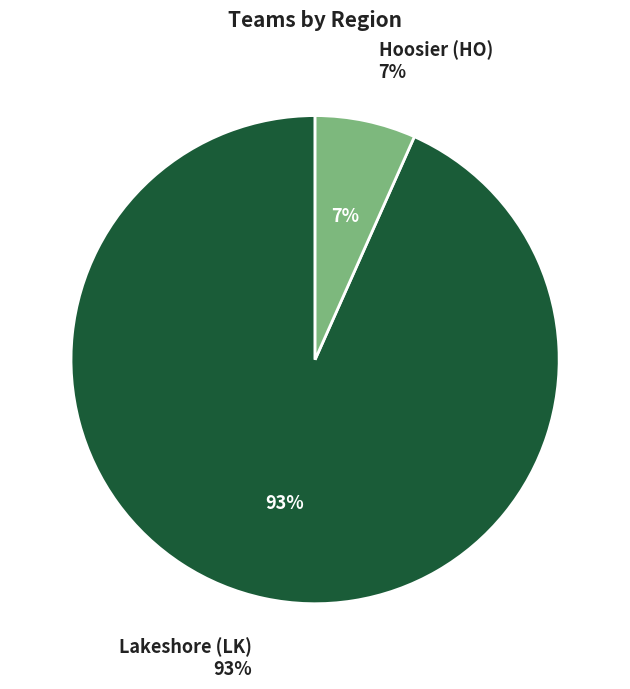

How many slices are in this pie chart?

2